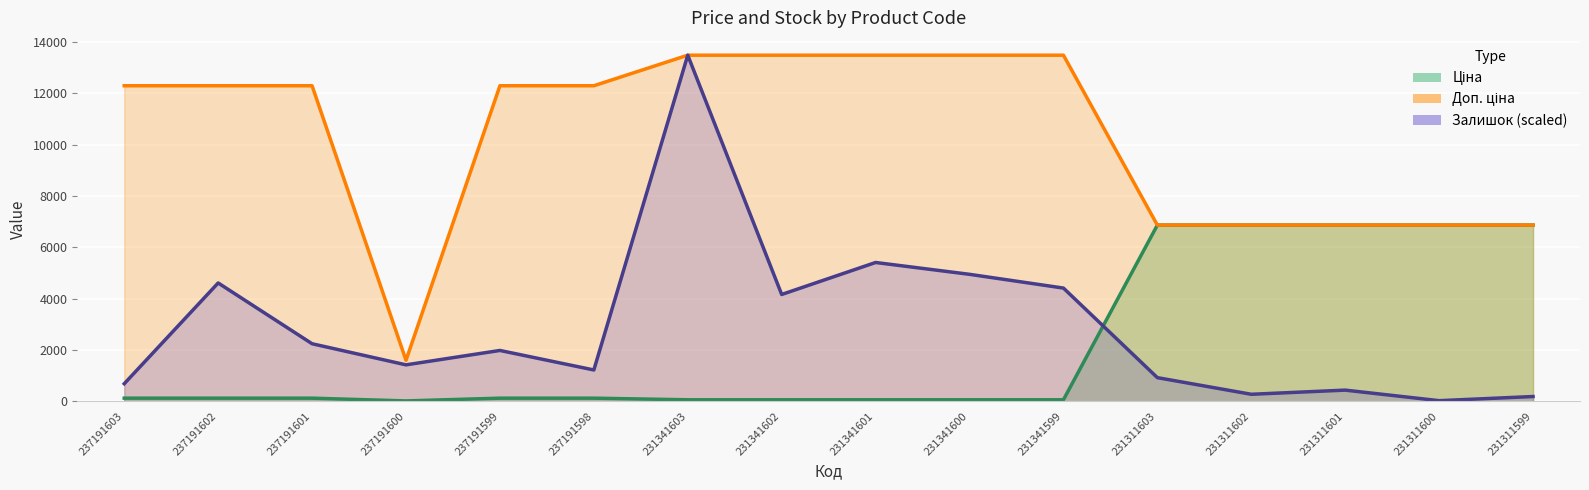

True or false: Ціна has a value of 28.0 at 231341599.

False